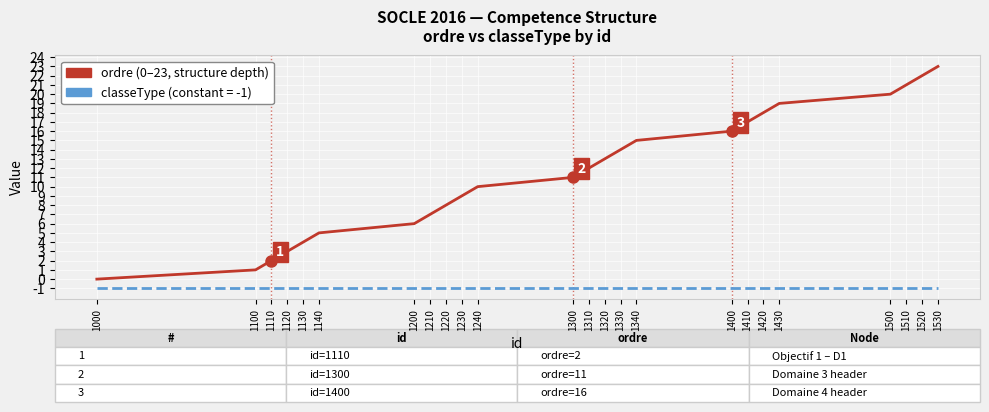

Which category has the highest value across all series?

1530